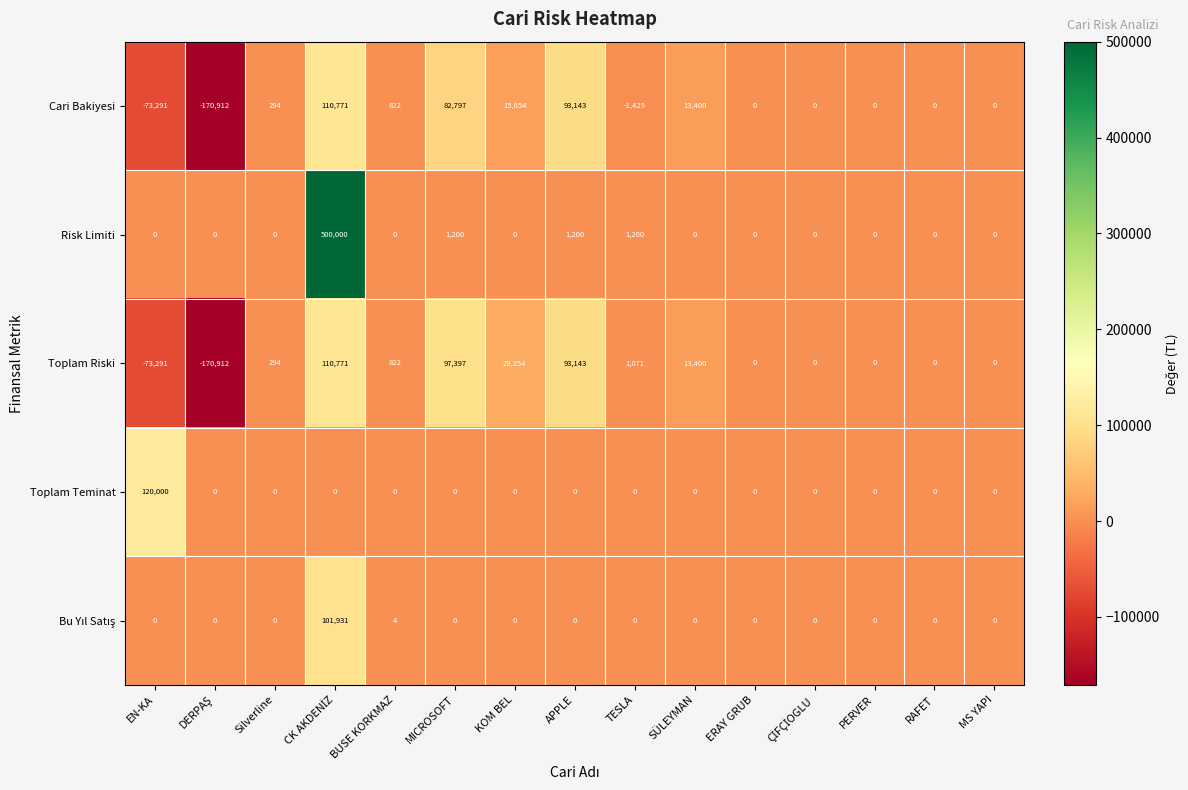

Is the value of Toplam Riski at EN-KA greater than the value of Risk Limiti at RAFET?

No